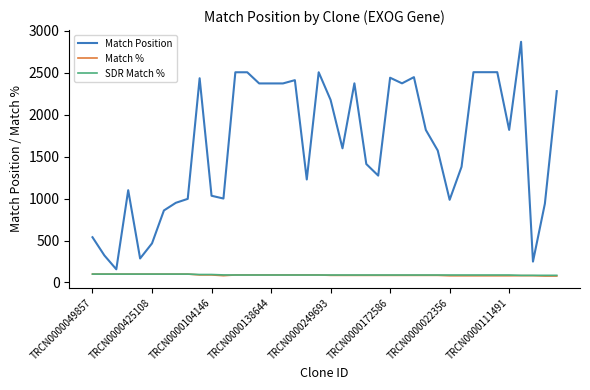

What are all the series names shown in the legend?

Match Position, Match %, SDR Match %